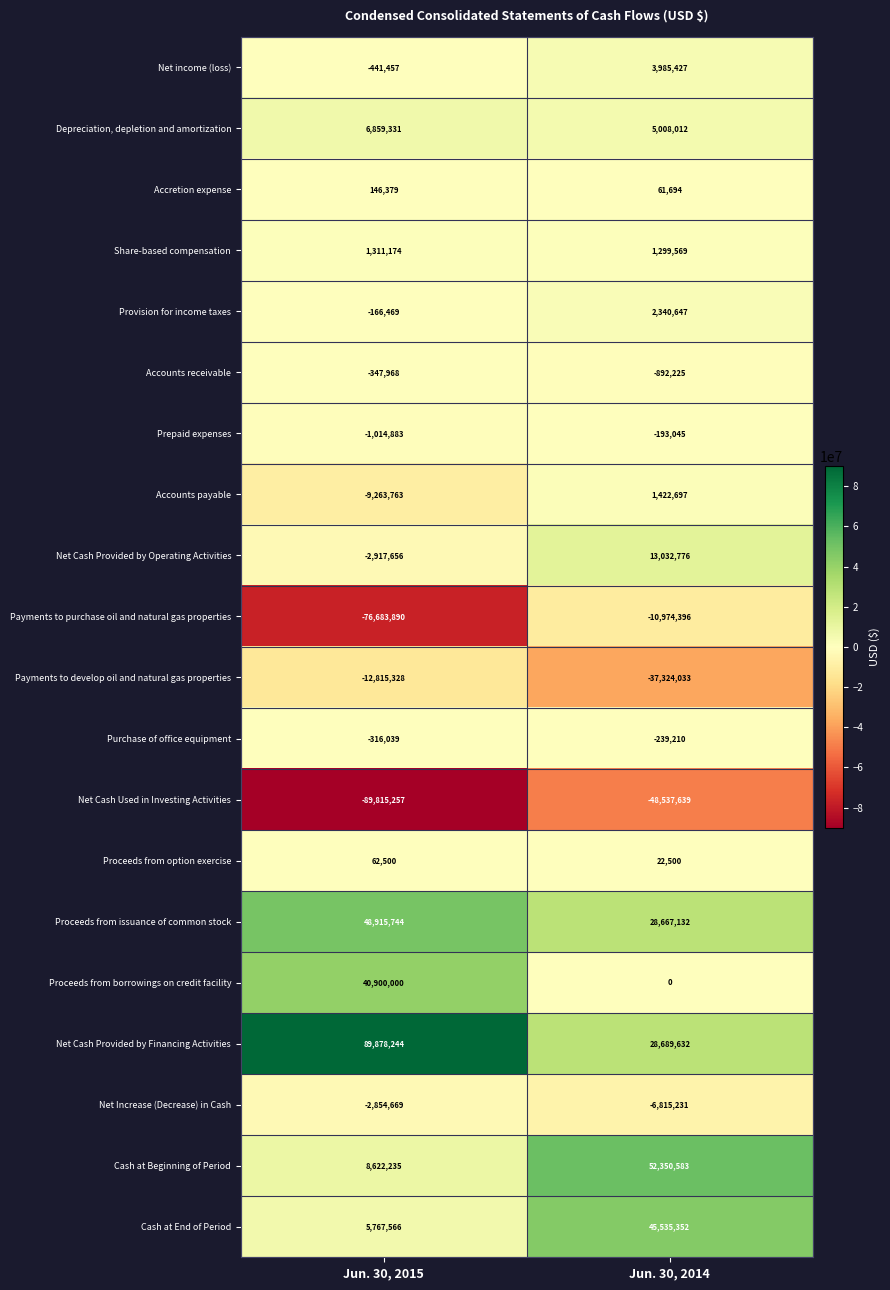

List the series in order of their peak value, highest first.

Net Cash Provided by Financing Activities, Cash at Beginning of Period, Proceeds from issuance of common stock, Cash at End of Period, Proceeds from borrowings on credit facility, Net Cash Provided by Operating Activities, Depreciation, depletion and amortization, Net income (loss), Provision for income taxes, Accounts payable, Share-based compensation, Accretion expense, Proceeds from option exercise, Prepaid expenses, Purchase of office equipment, Accounts receivable, Net Increase (Decrease) in Cash, Payments to purchase oil and natural gas properties, Payments to develop oil and natural gas properties, Net Cash Used in Investing Activities